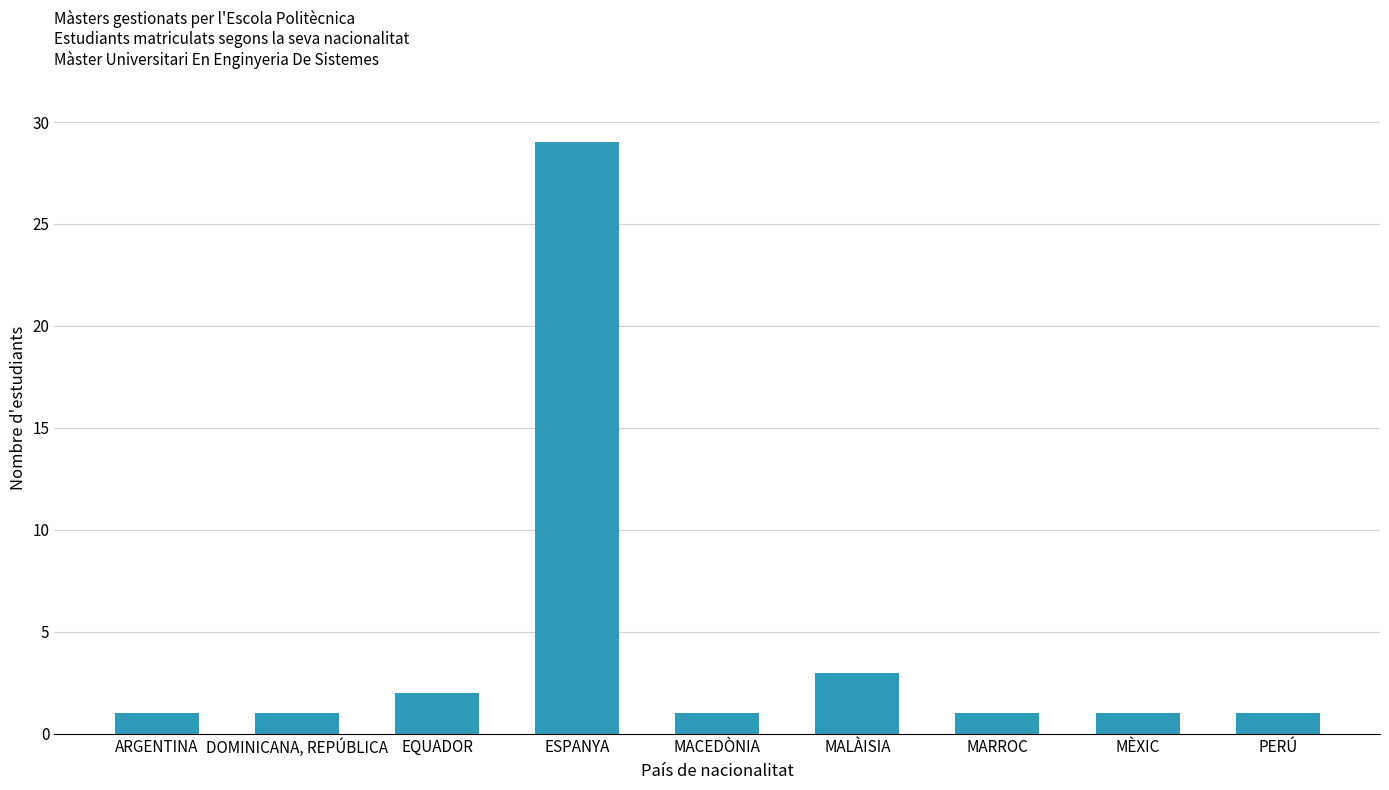

Count the number of categories in the chart.

9